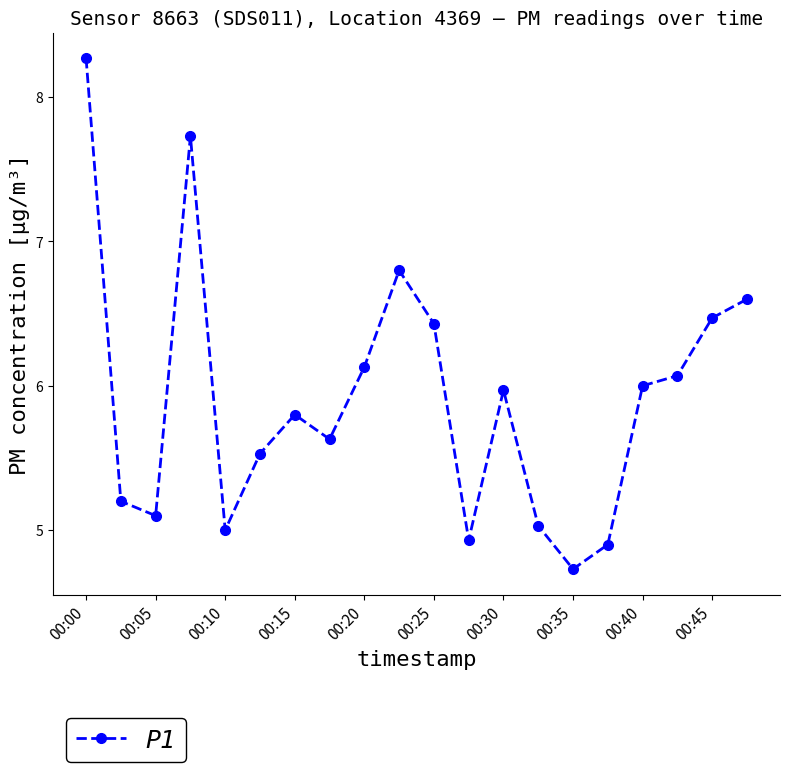

How many interior local peaks (higher than both neighbors) does the data have?

4